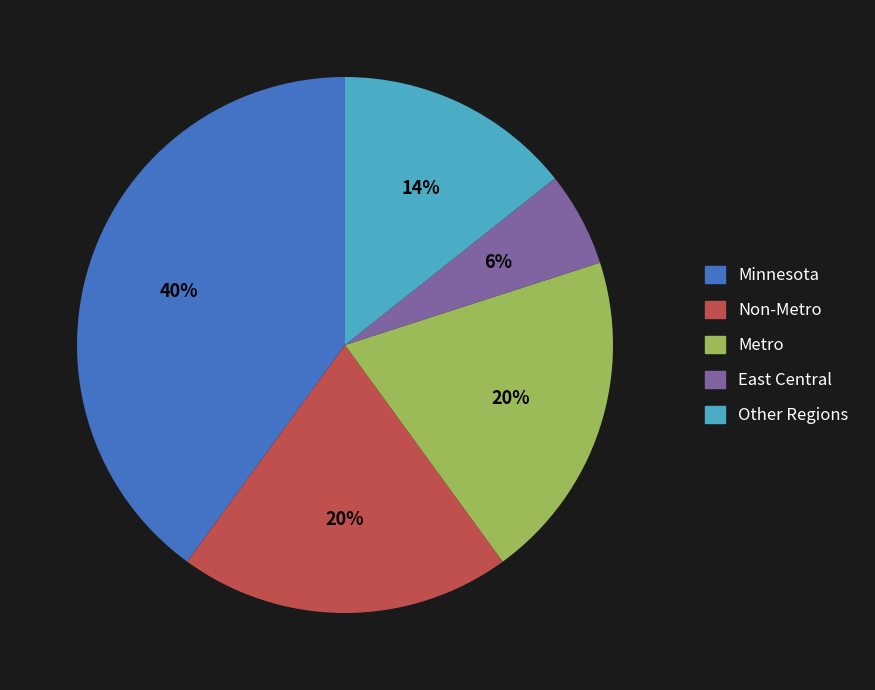

Is there a majority slice in this chart?

No